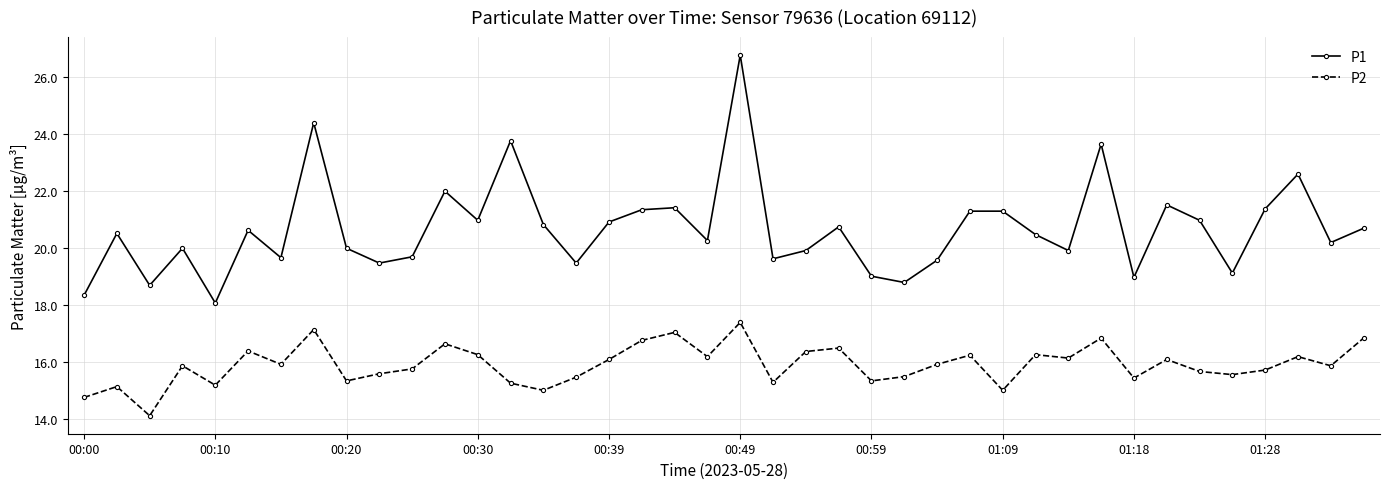

What is the difference between the second highest and second lowest values in the P2 series?

2.4